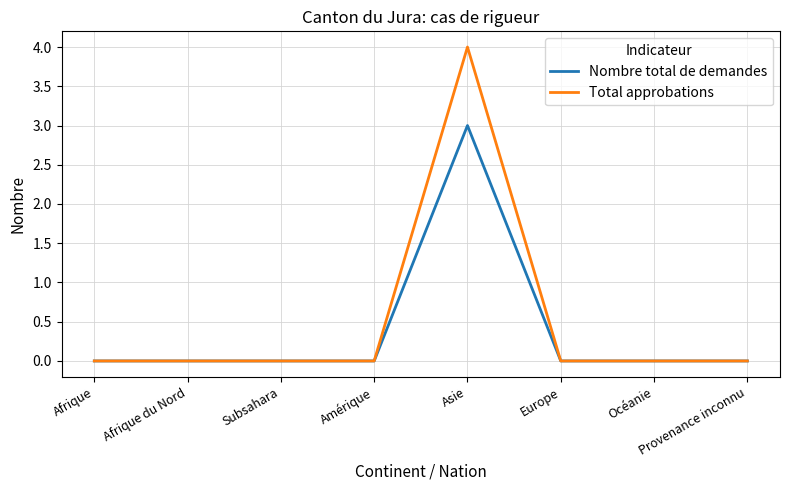

Reading right to left, list all the values displayed in this chart.

Nombre total de demandes: 0	0	0	3	0	0	0	0
Total approbations: 0	0	0	4	0	0	0	0